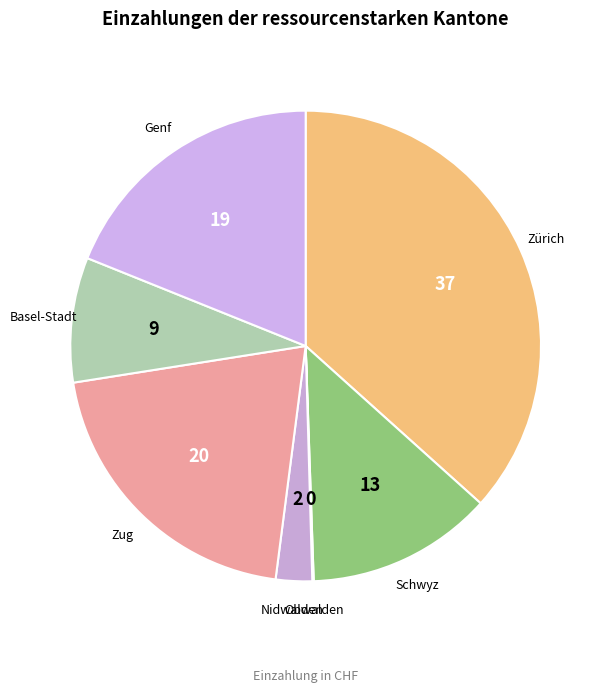

To the nearest percent, what is the average slice percentage?

14%